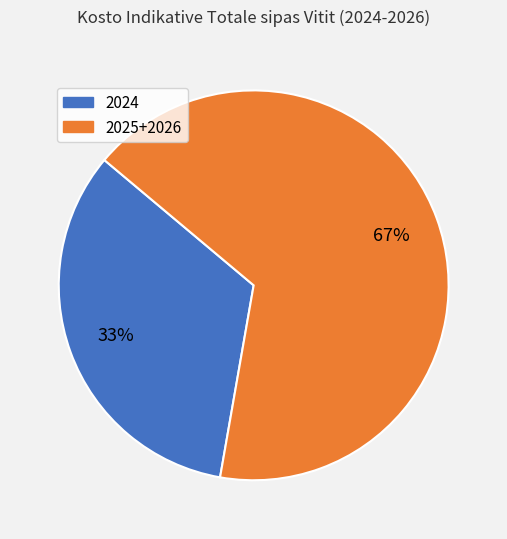

Does any single category account for the majority?

Yes